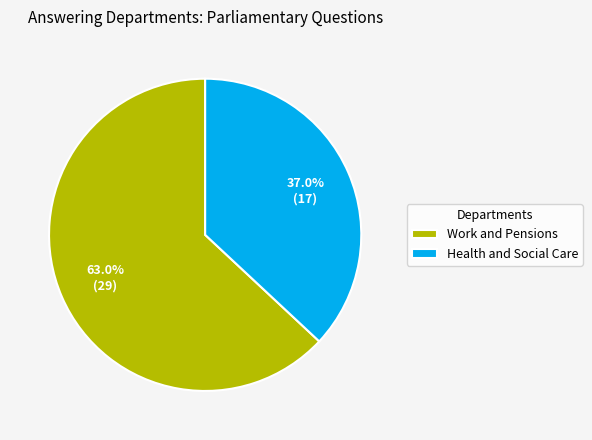

To the nearest percent, what is the average slice percentage?

50%